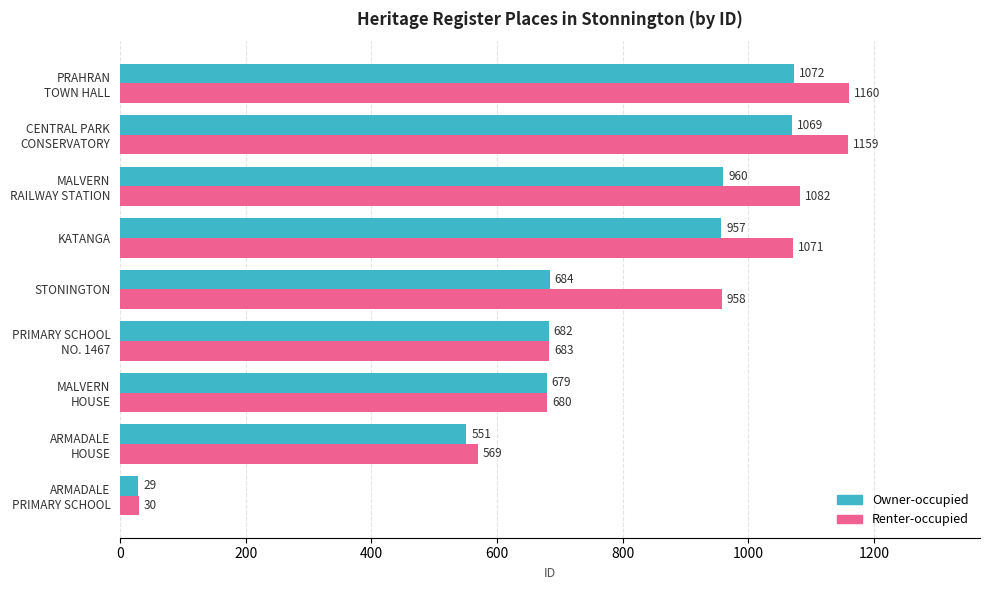

At KATANGA, list the series in order from smallest to largest.

Owner-occupied, Renter-occupied